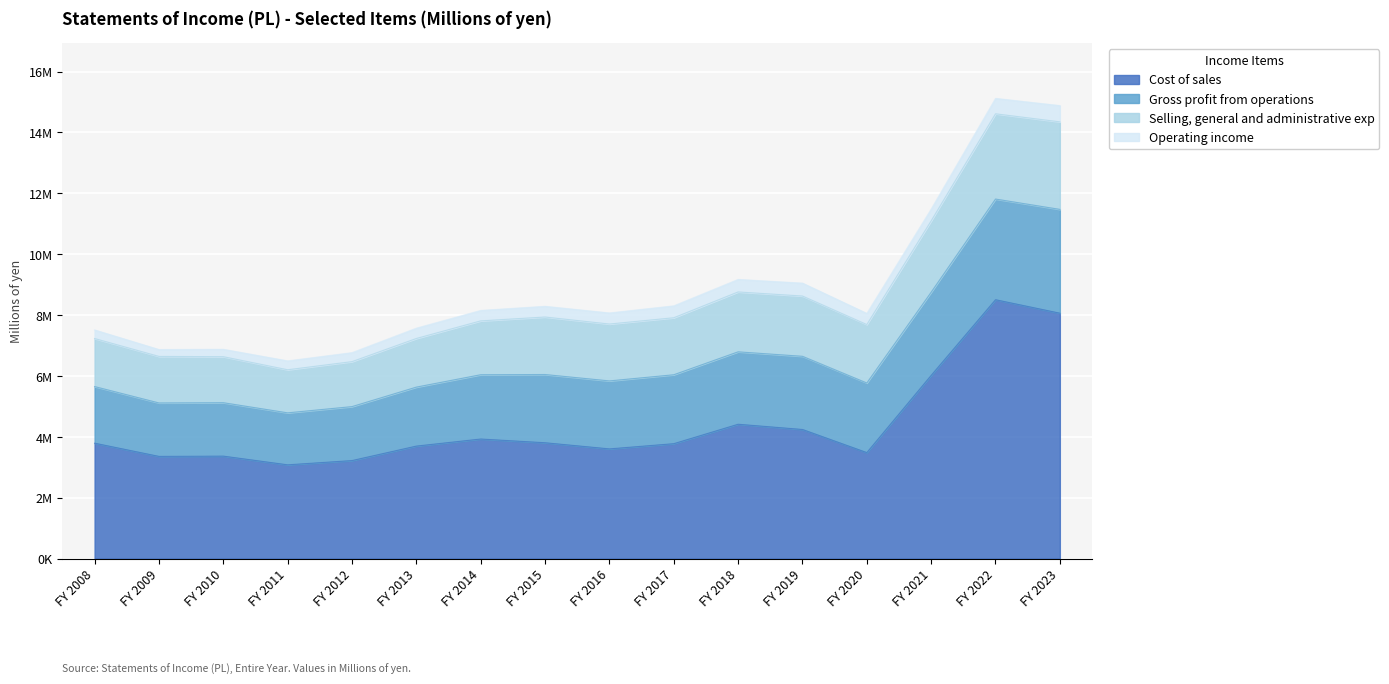

What are all the series names shown in the legend?

Cost of sales, Gross profit from operations, Selling, general and administrative exp, Operating income